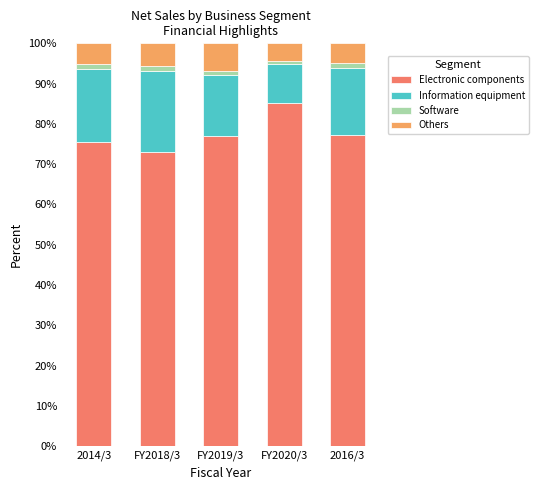

Which category has the lowest value in the Electronic components series?

FY2018/3